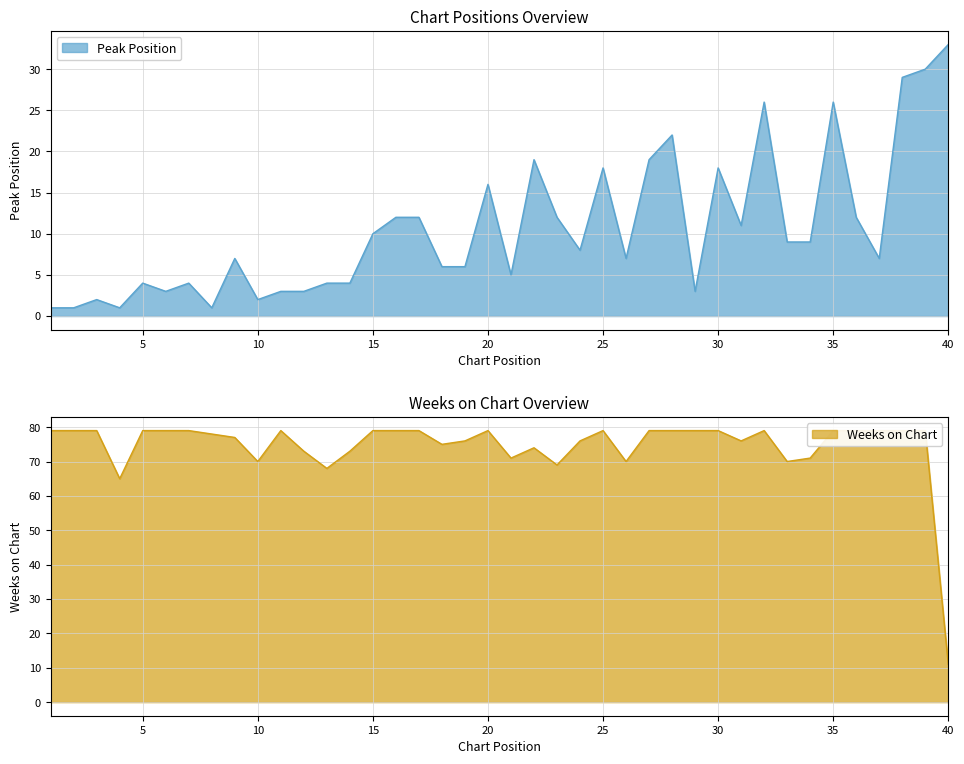

Reading left to right, transcribe all the data shown in this chart.

Peak Position: 1=1	2=1	3=2	4=1	5=4	6=3	7=4	8=1	9=7	10=2	11=3	12=3	13=4	14=4	15=10	16=12	17=12	18=6	19=6	20=16	21=5	22=19	23=12	24=8	25=18	26=7	27=19	28=22	29=3	30=18	31=11	32=26	33=9	34=9	35=26	36=12	37=7	38=29	39=30	40=33
Weeks on Chart: 1=79	2=79	3=79	4=65	5=79	6=79	7=79	8=78	9=77	10=70	11=79	12=73	13=68	14=73	15=79	16=79	17=79	18=75	19=76	20=79	21=71	22=74	23=69	24=76	25=79	26=70	27=79	28=79	29=79	30=79	31=76	32=79	33=70	34=71	35=79	36=79	37=79	38=79	39=79	40=11